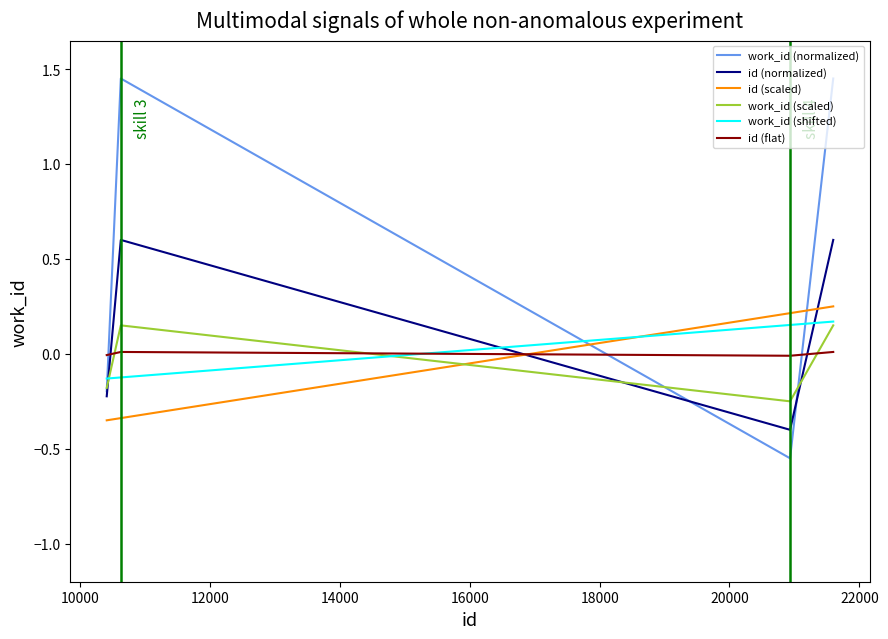

Which series ends up on top after the final intersection of id (normalized) and work_id (shifted)?

id (normalized)